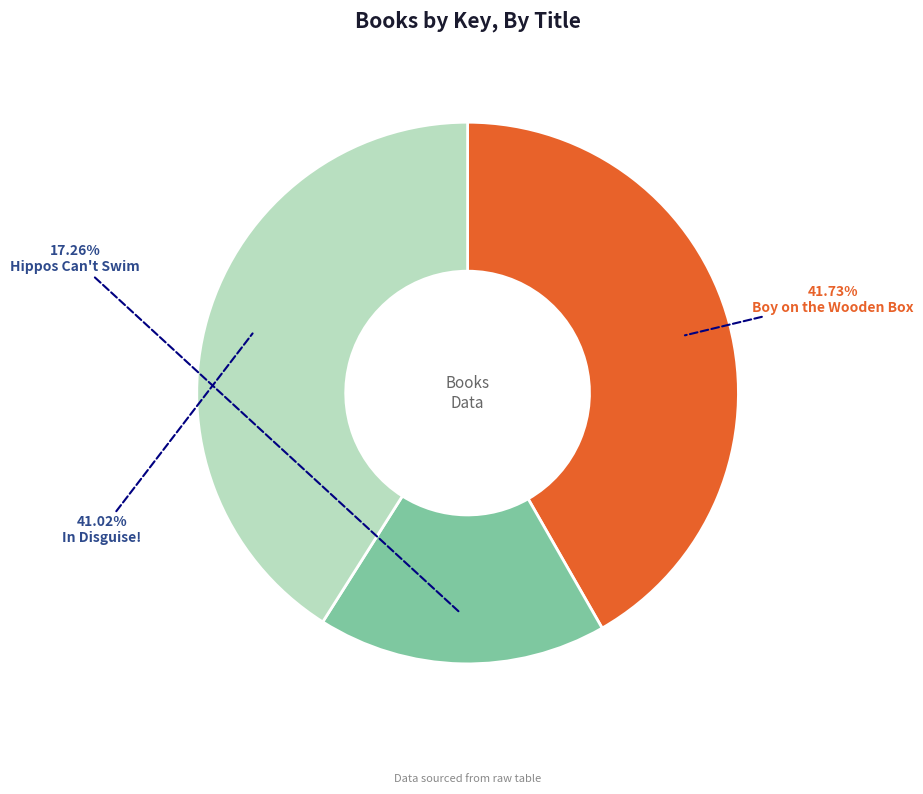

Which category has the smallest portion of the pie?

Hippos Can't Swim